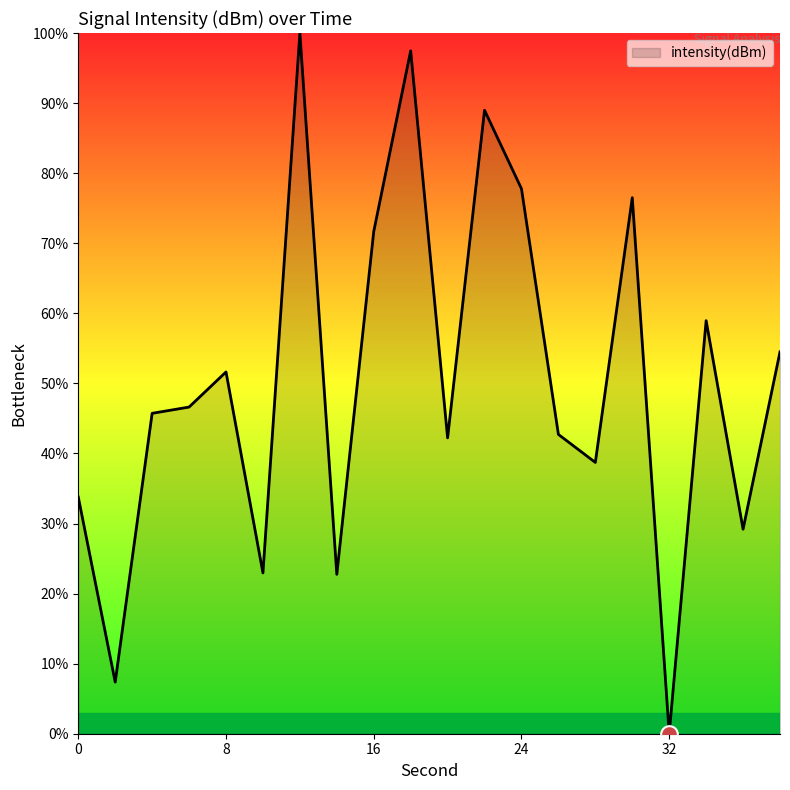

What is the difference between the maximum and minimum values?

100.0